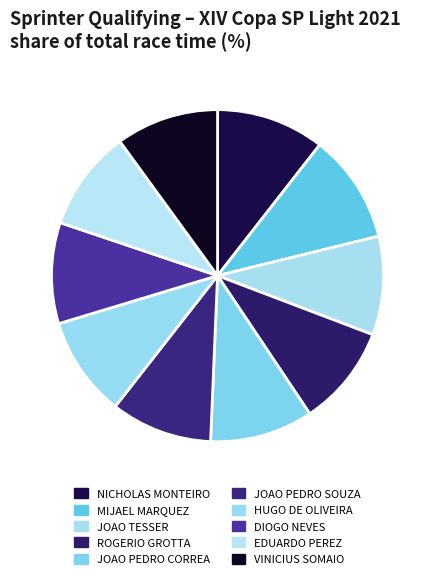

How many segments does this pie chart have?

10